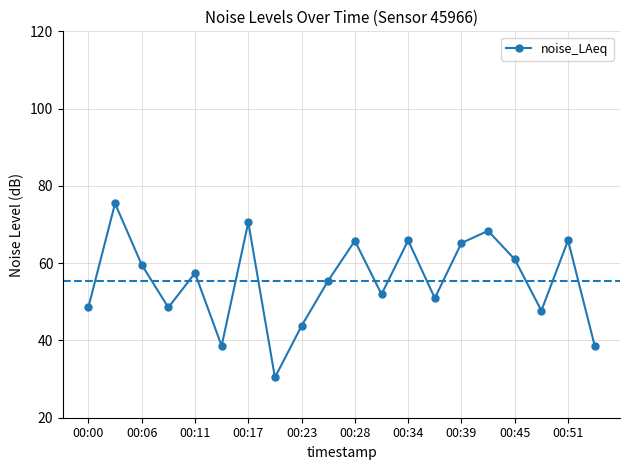

What is the sum of all values?

1109.9